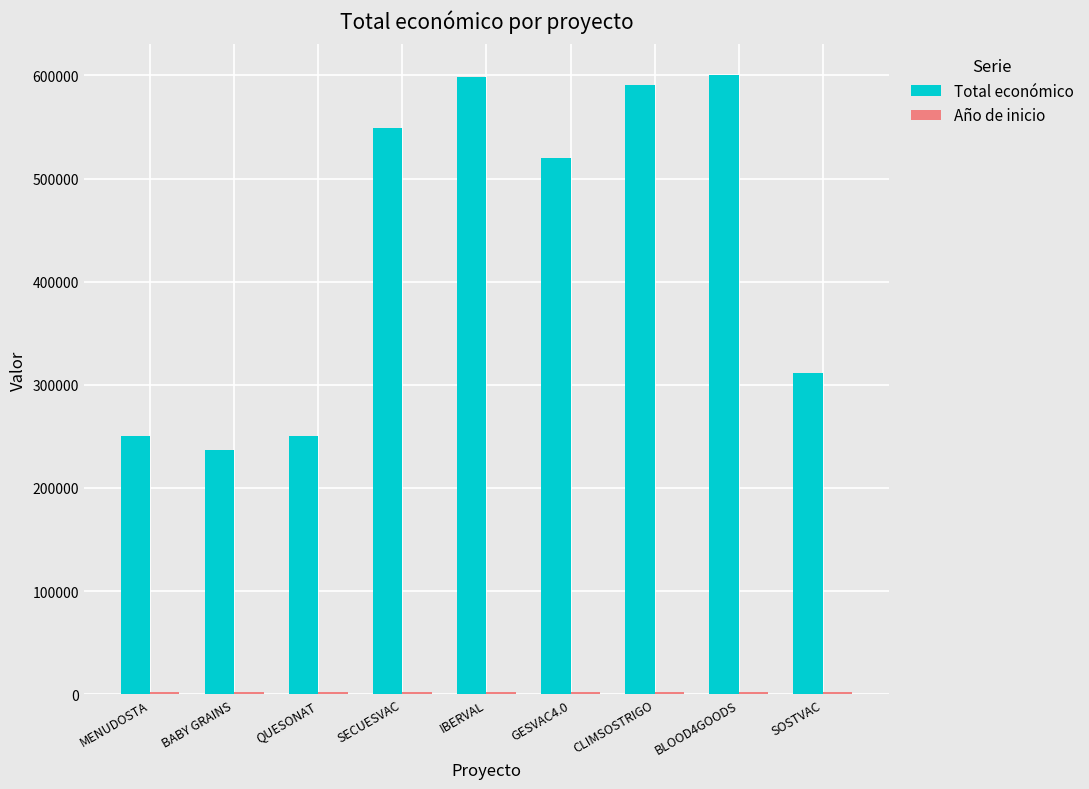

What position from the right is BABY GRAINS?

8